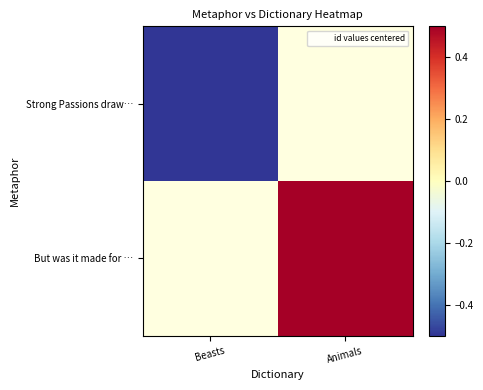

What is the maximum value shown in the chart?

0.5